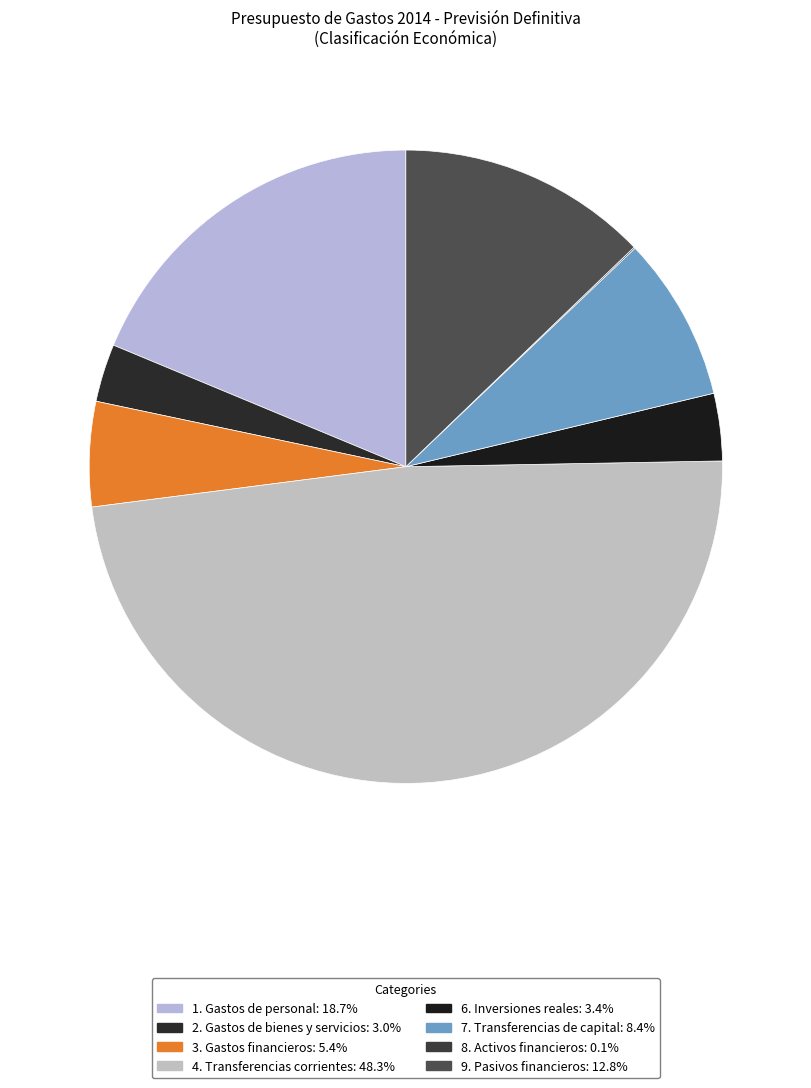

What is the largest slice in the pie chart?

4. Transferencias corrientes